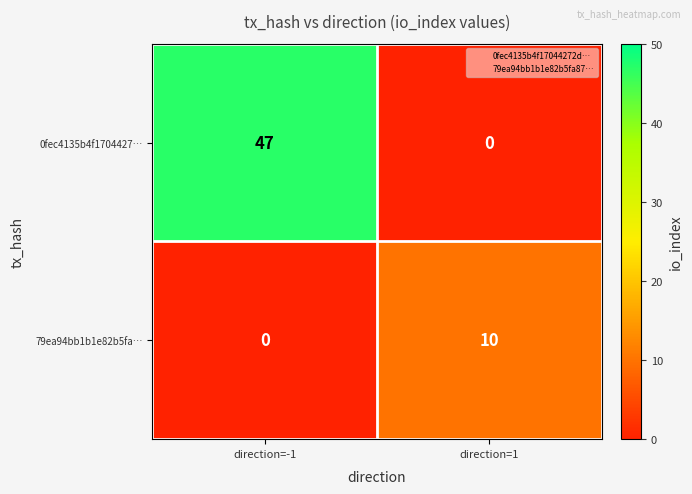

The value of 0fec4135b4f1704427… at direction=-1 is 21. True or false?

False